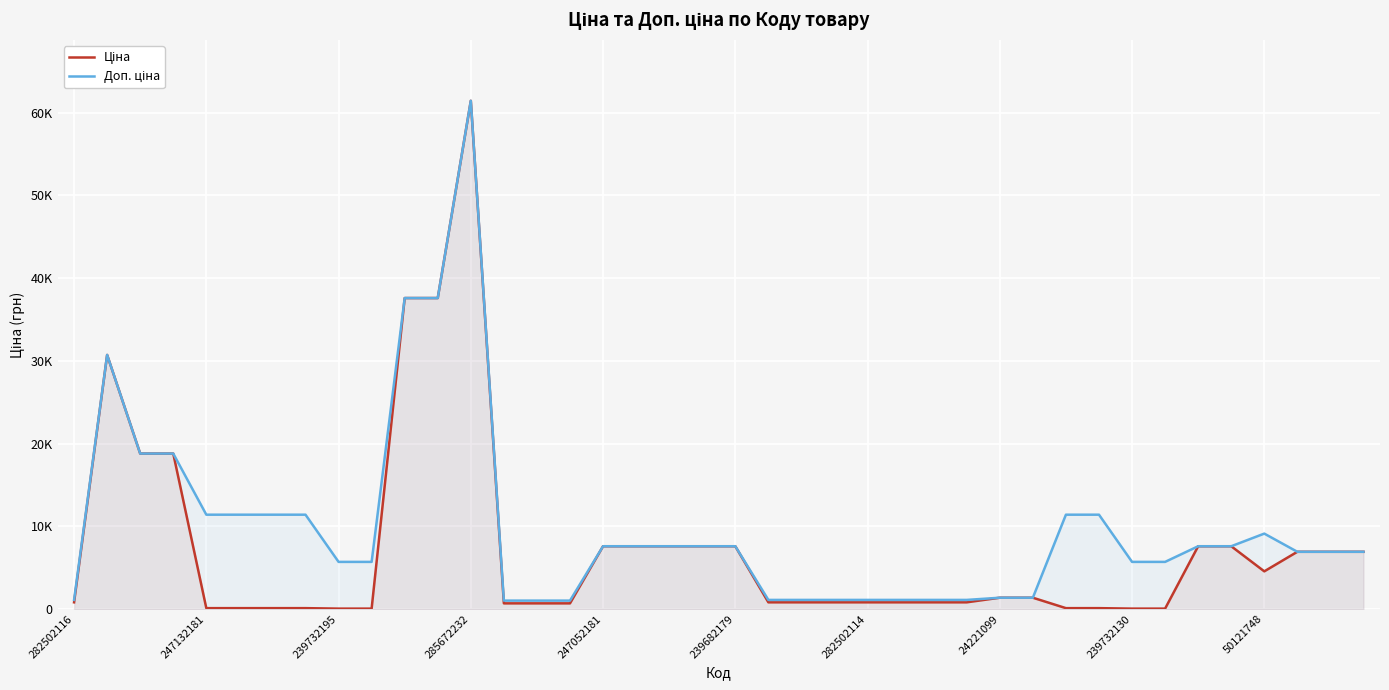

What is the value of the Доп. ціна point at the 31st from the left?

11410.0